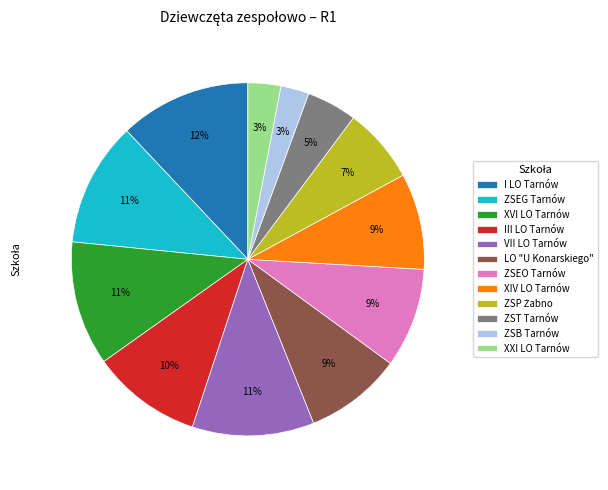

Is it true that I LO Tarnów is 12% of the pie?

True